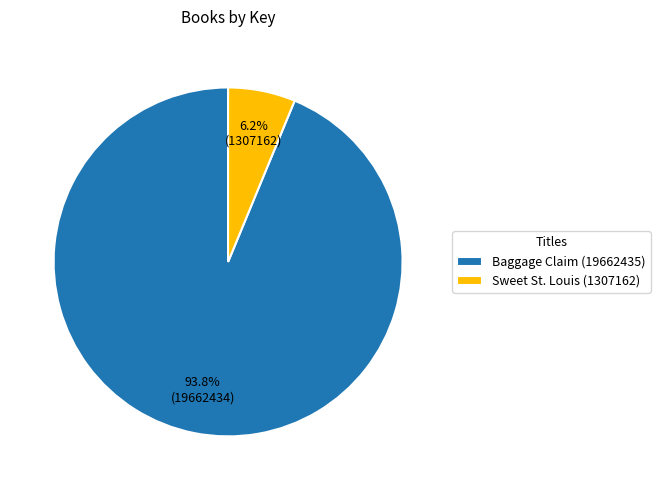

Between Baggage Claim (19662435) and Sweet St. Louis (1307162), which is larger?

Baggage Claim (19662435)